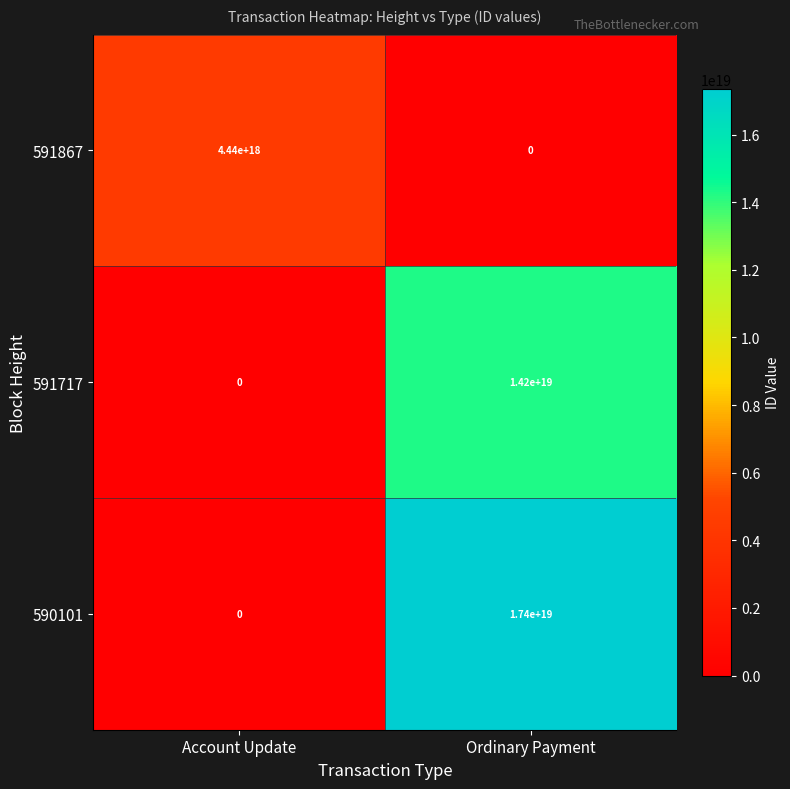

True or false: 590101 has a value of 17400000000000000000 at Ordinary Payment.

True